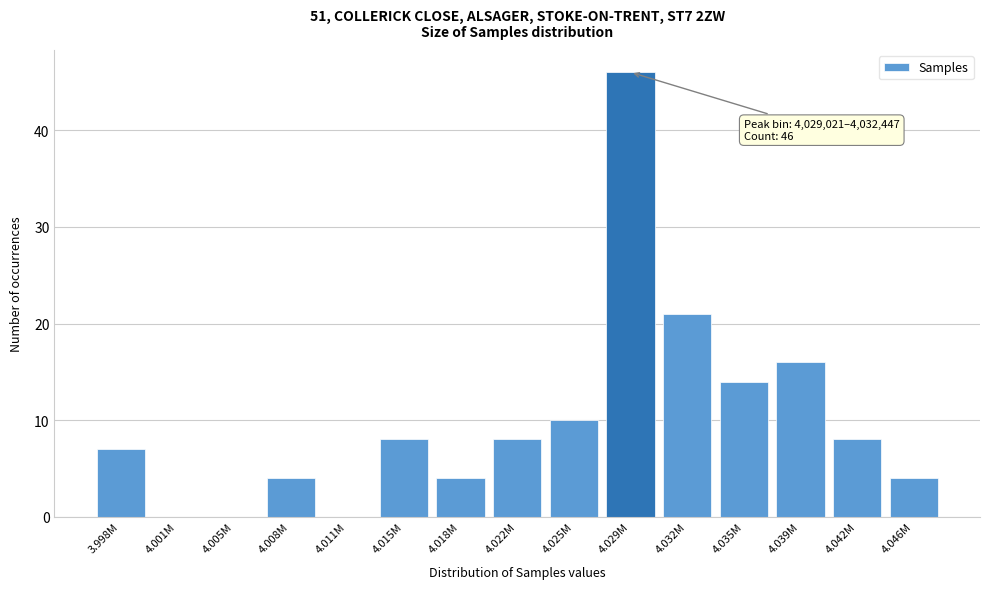

Reading left to right, list all the values displayed in this chart.

3.998M=7	4.001M=0	4.005M=0	4.008M=4	4.011M=0	4.015M=8	4.018M=4	4.022M=8	4.025M=10	4.029M=46	4.032M=21	4.035M=14	4.039M=16	4.042M=8	4.046M=4